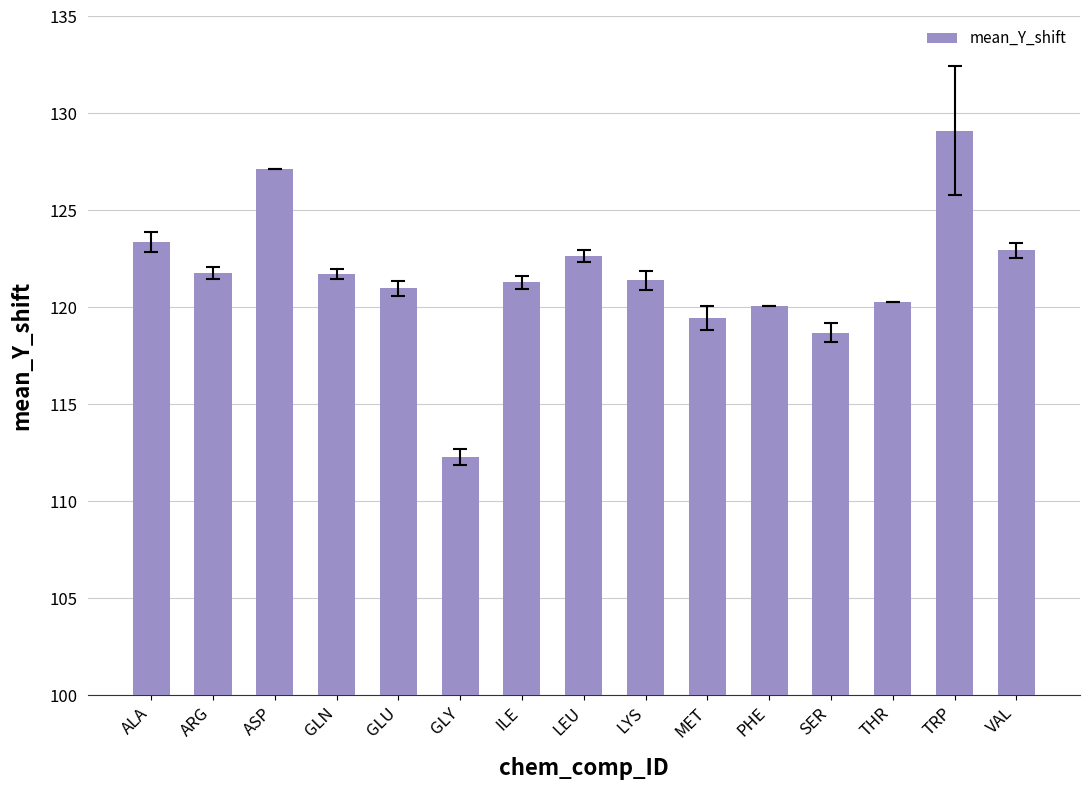

What is the sum of the values at PHE and GLN?

241.8